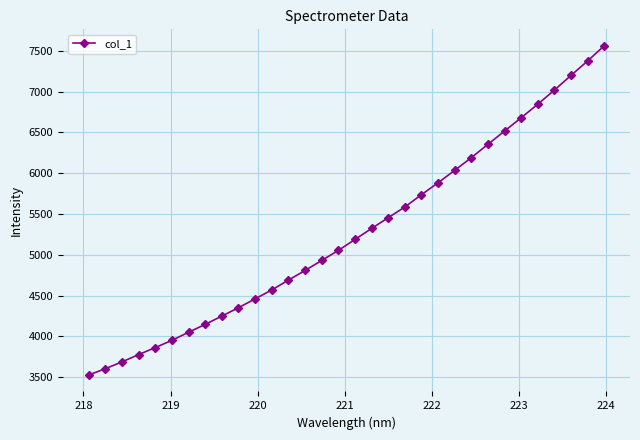

What is the smallest value displayed?

3528.4